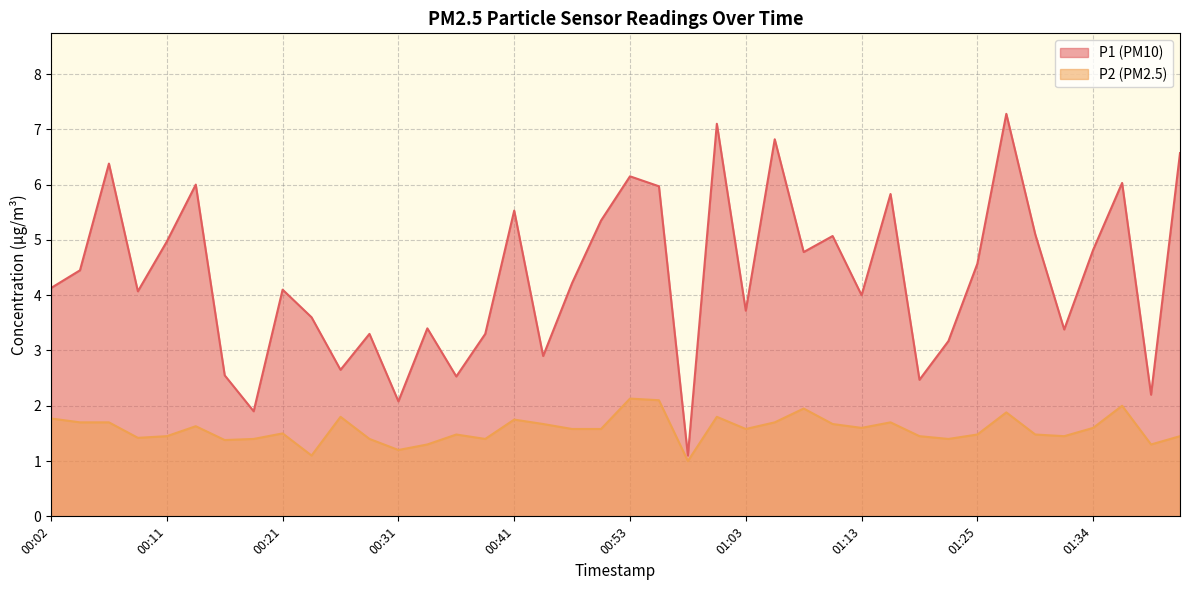

What is the spread (max minus min) of values at 00:14?

4.4